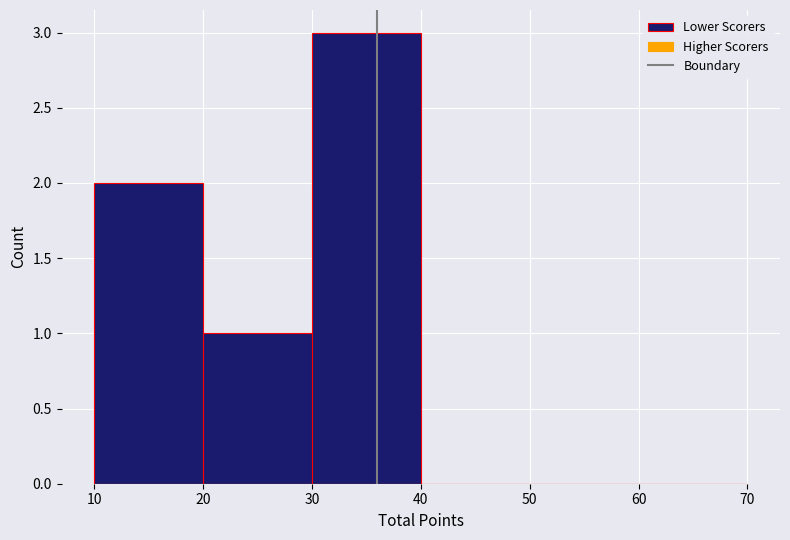

Over which range of the x-axis is the bar tallest?

30 to 40